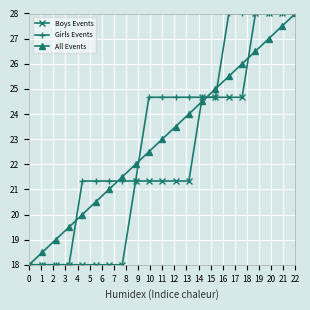

What is the value of the All Events point at the 1st from the left?

18.0